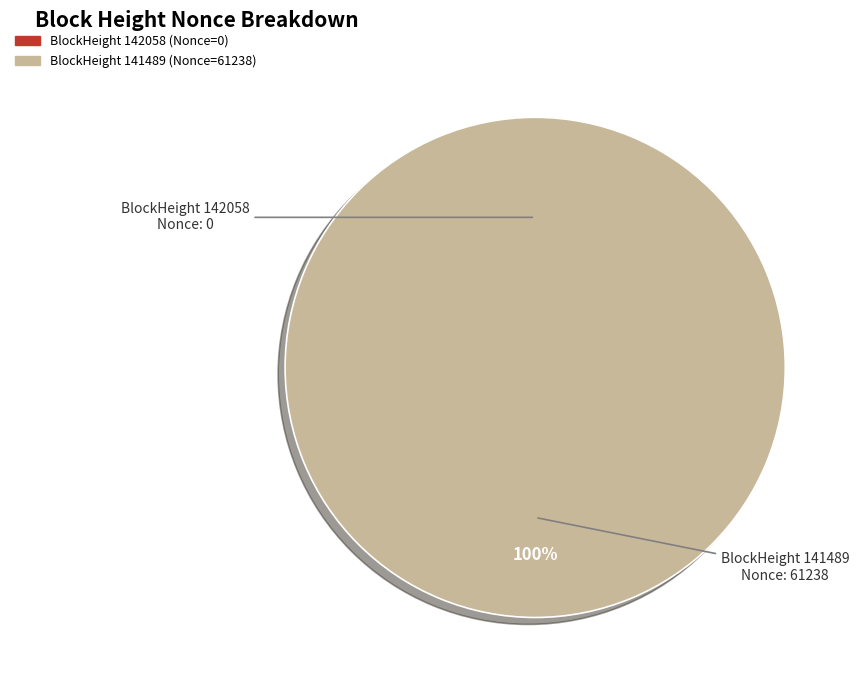

Which slice is the largest?

141489